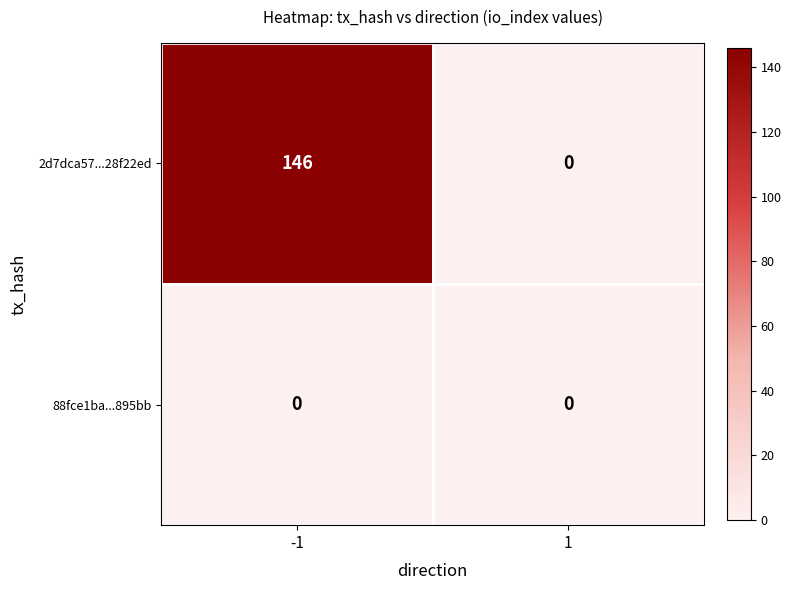

What is the total value across all series at -1?

146